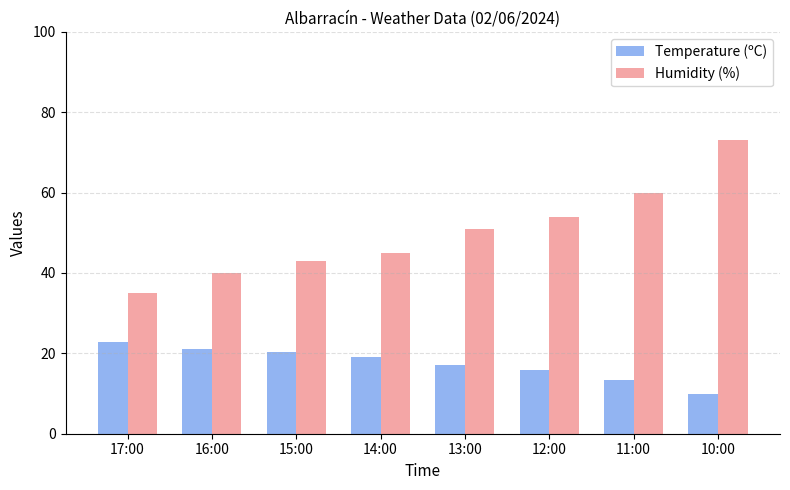

Reading right to left, what are all the values shown in this chart?

Temperature (ºC): 10.0	13.4	15.8	17.2	19.1	20.3	21.0	22.9
Humidity (%): 73.0	60.0	54.0	51.0	45.0	43.0	40.0	35.0